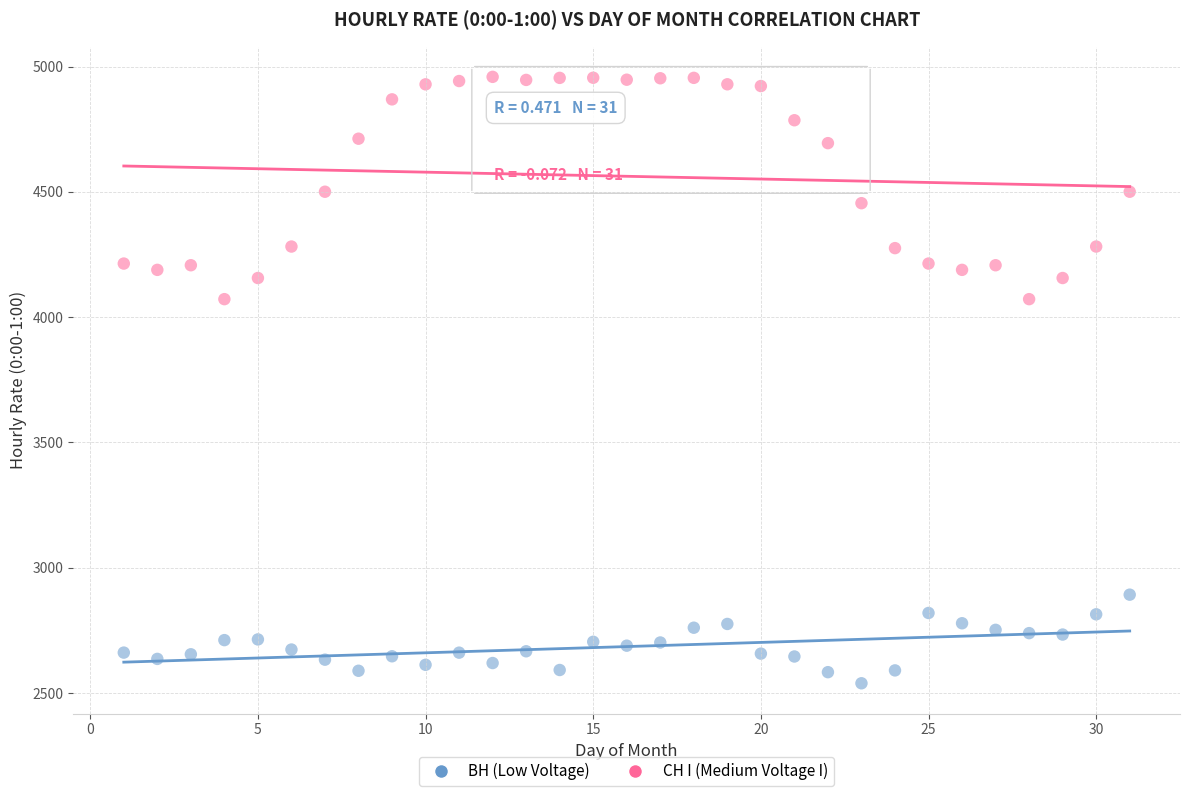

What is the X range (max minus min) for the scatter plot?

30.0